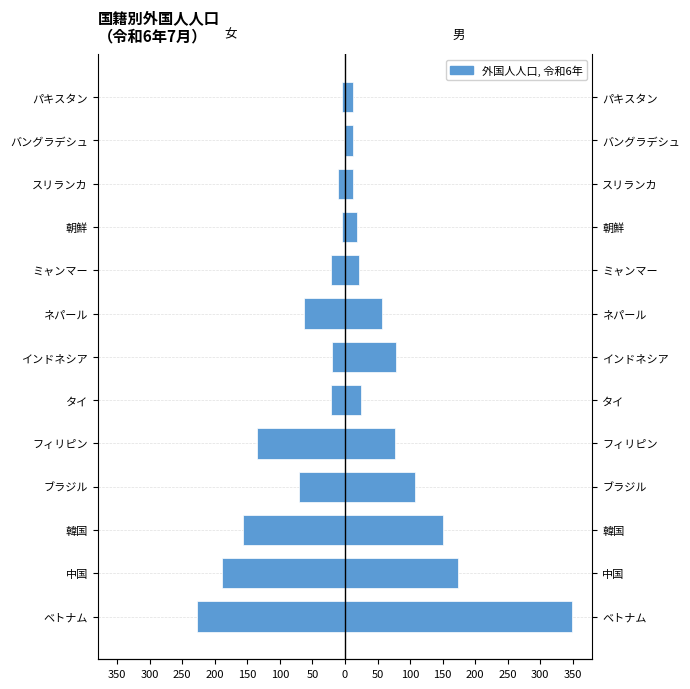

Read the 女 value at 韓国.

-157